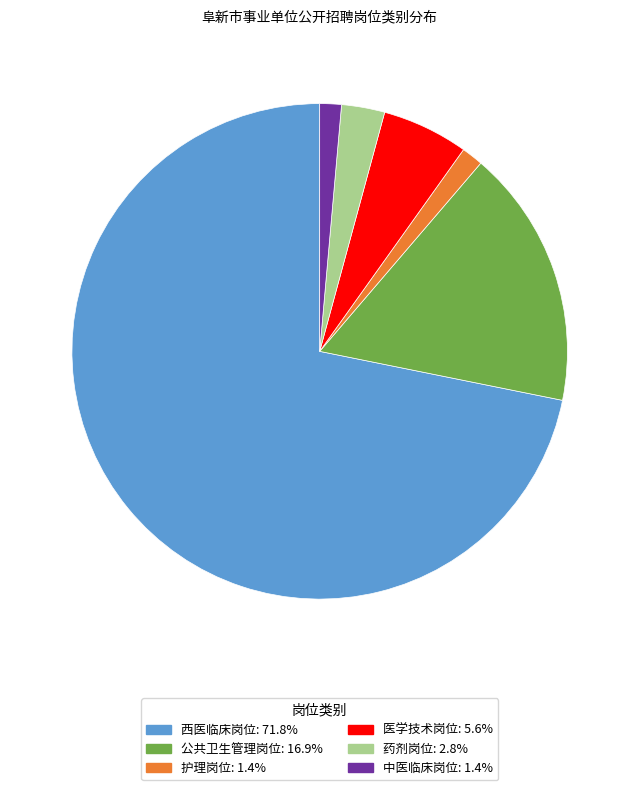

What is the ratio of the value at 药剂岗位: 2.8% to the value at 中医临床岗位: 1.4%?

2.0